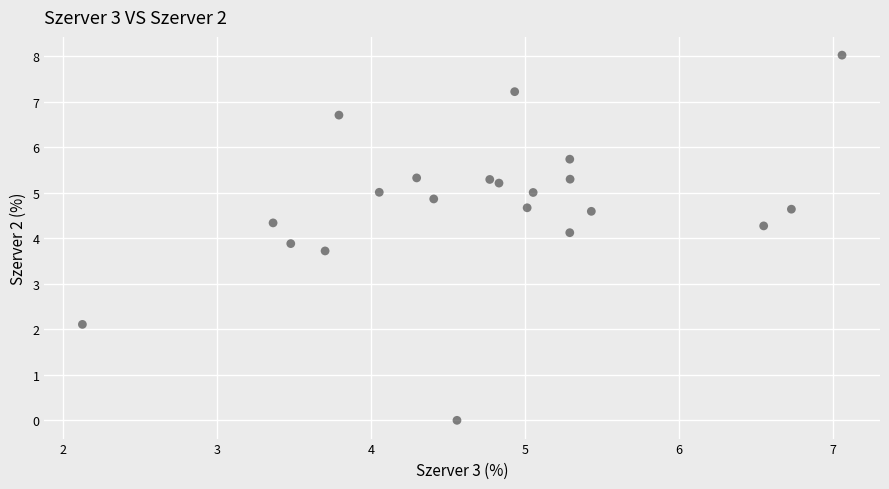

What is the range of X values (max minus min)?

4.9